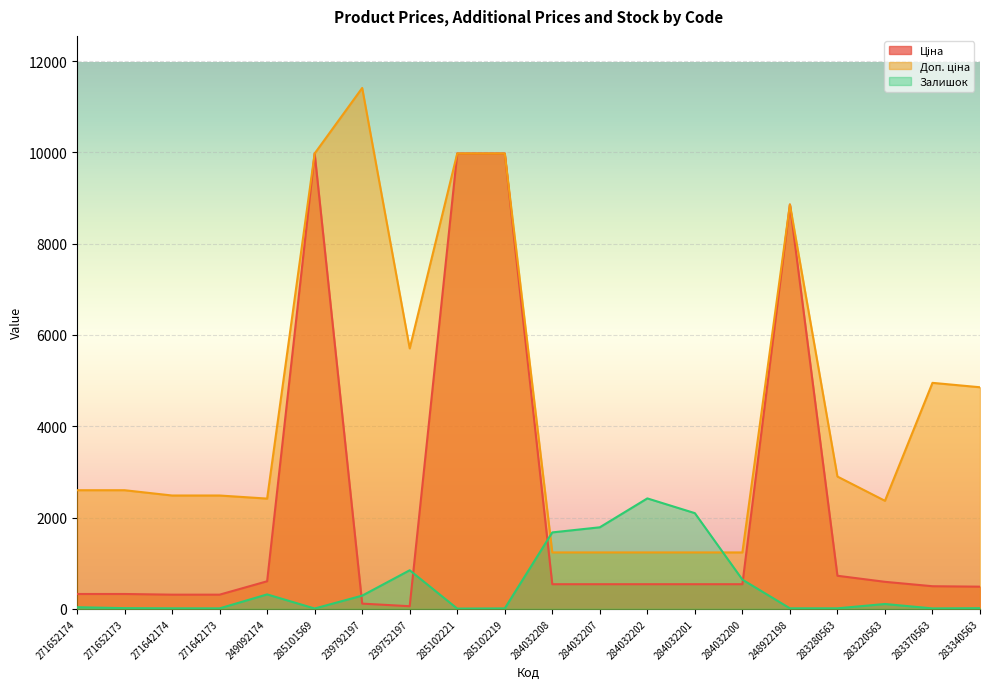

How many intersections are there between Залишок and Ціна?

4